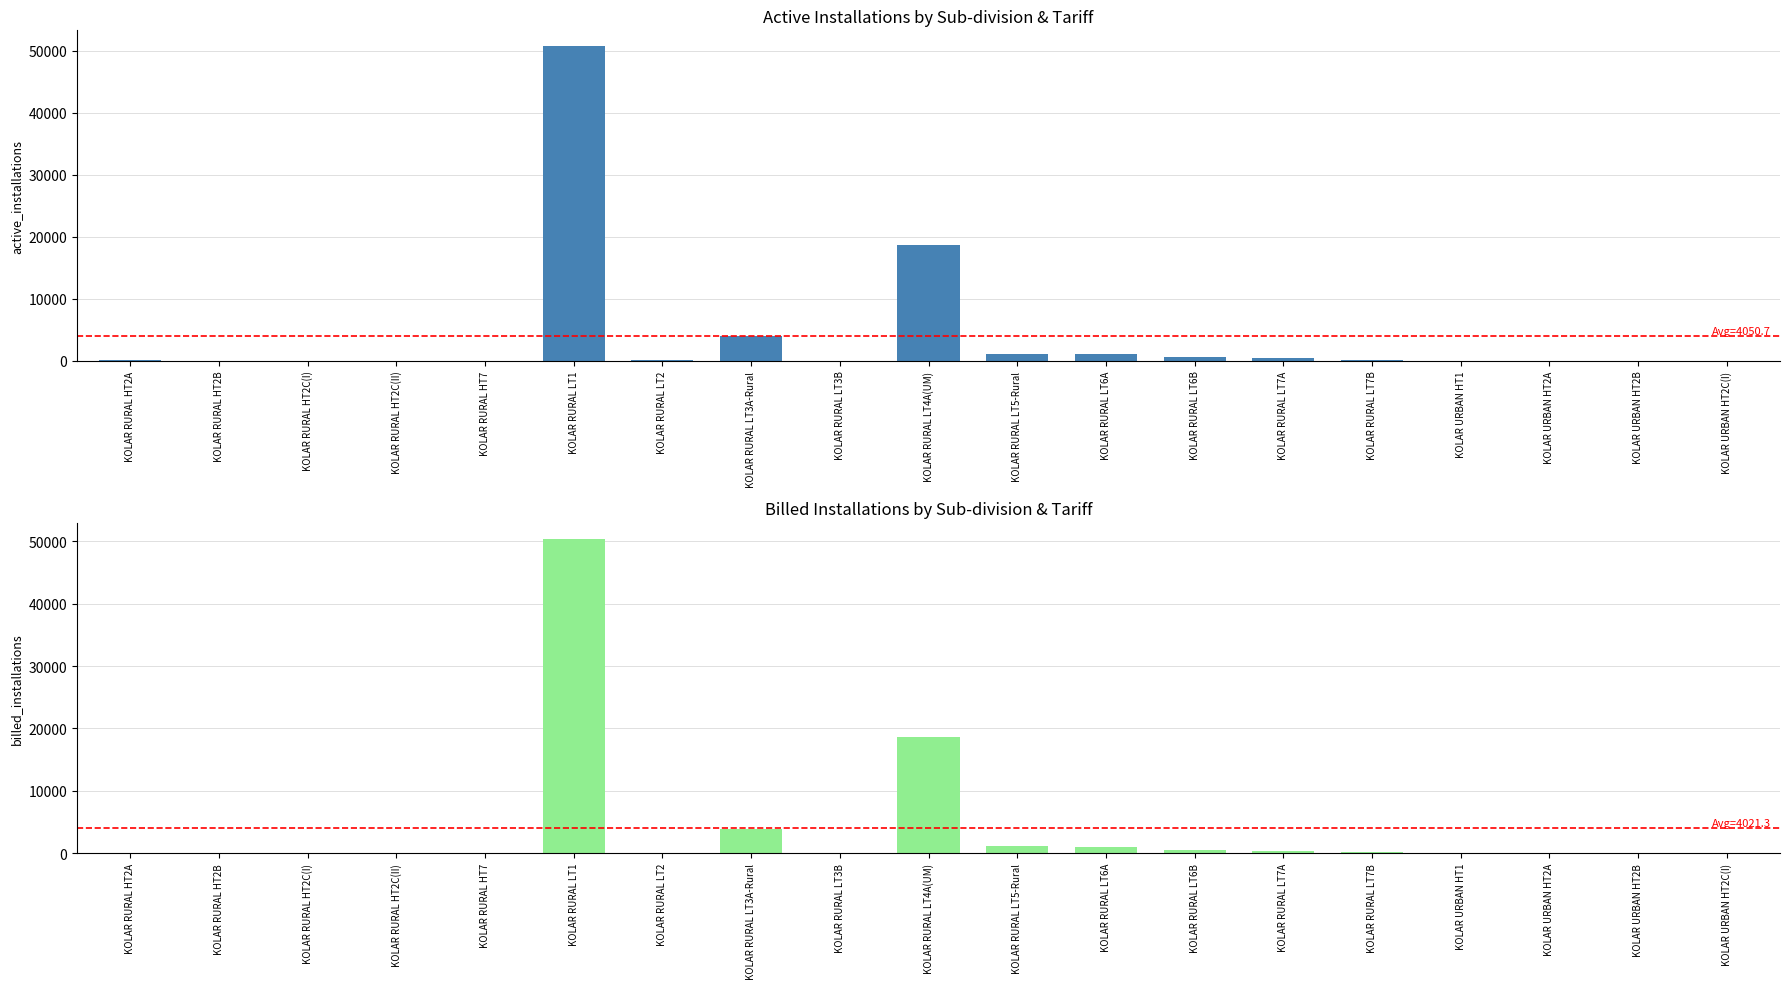

How many groups of bars are there?

19